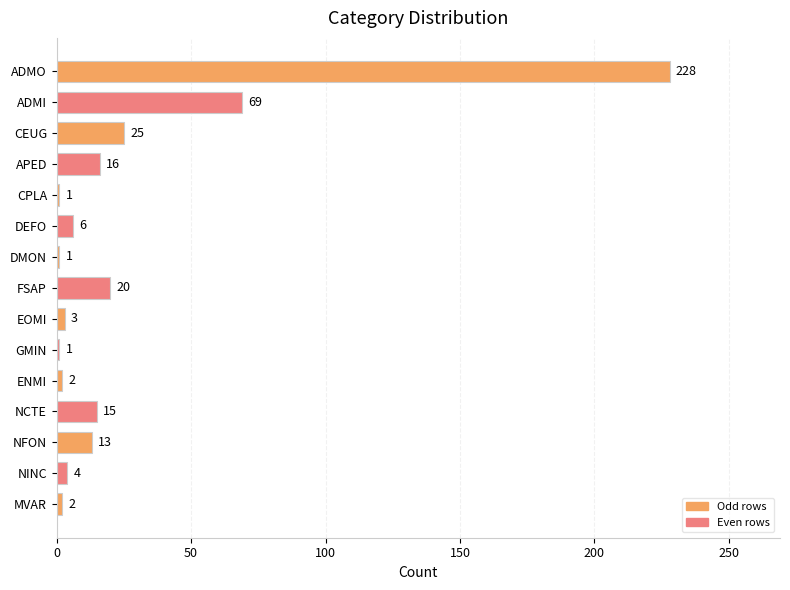

How many bars are there in total?

15